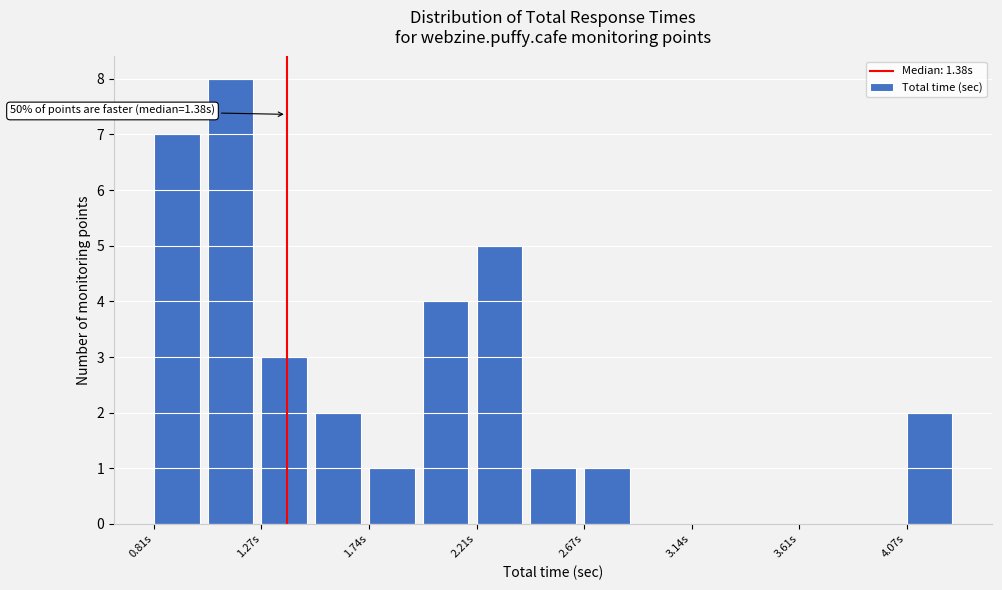

Over which range of the x-axis is the bar tallest?

1.05 to 1.25